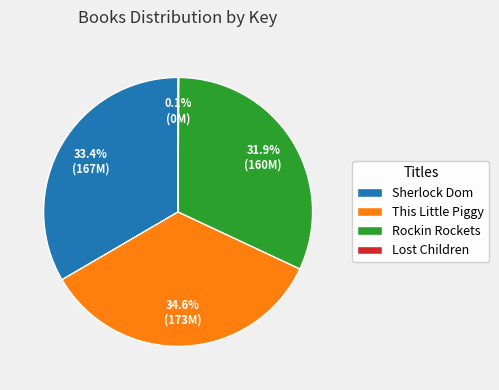

Which category has the biggest portion of the pie?

This Little Piggy